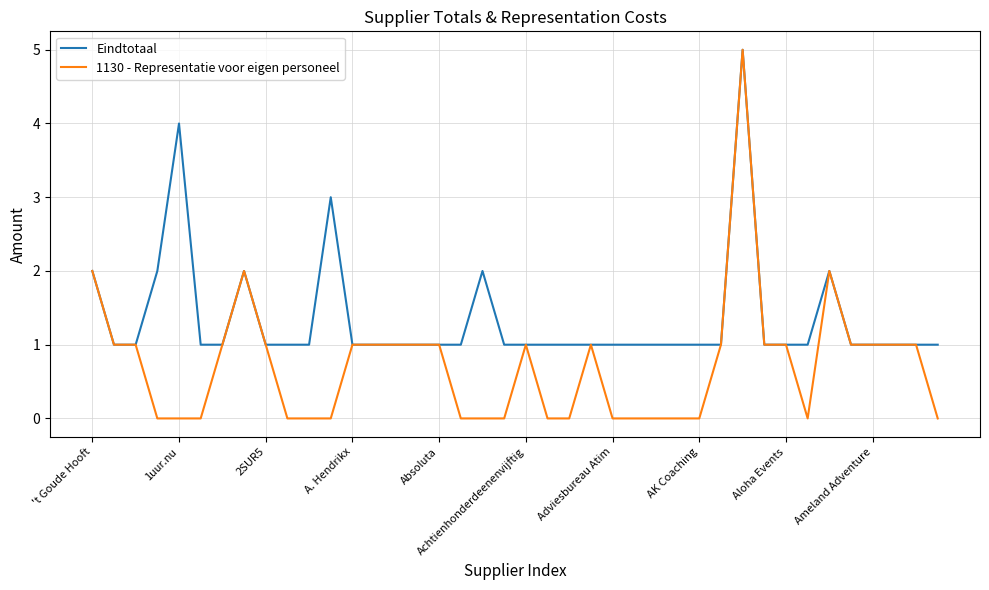

Does the chart display data point markers on the line(s)?

No